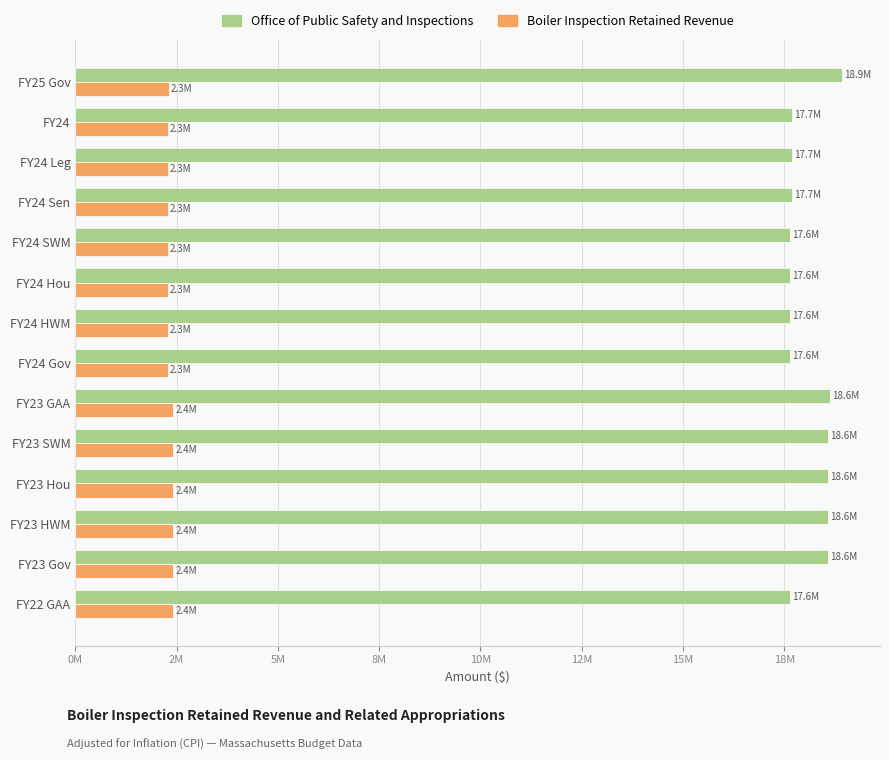

What are all the series names shown in the legend?

Office of Public Safety and Inspections, Boiler Inspection Retained Revenue